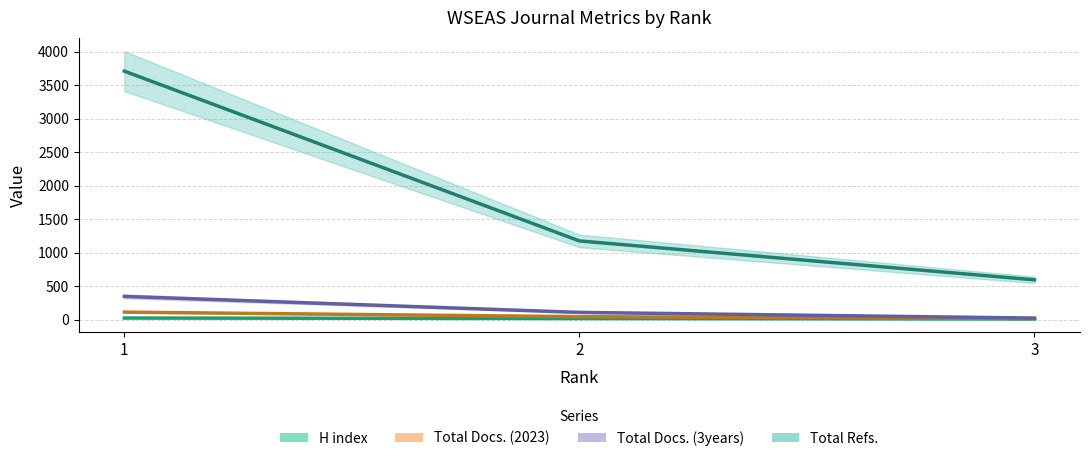

The value of Total Docs. (3years) at 2 is 67. True or false?

False